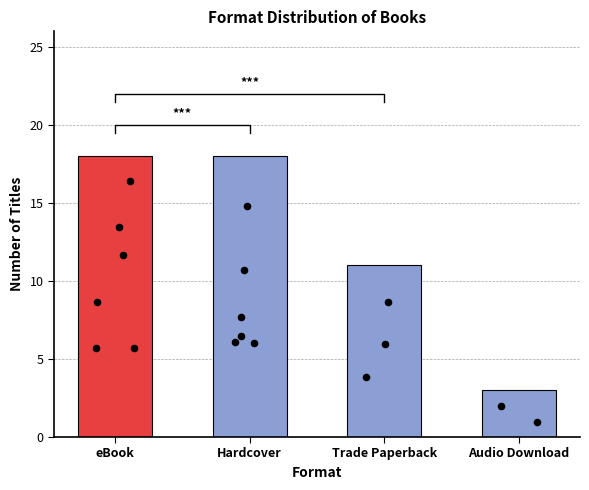

Approximately how many times larger is the value at Trade Paperback compared to Audio Download?

3.7